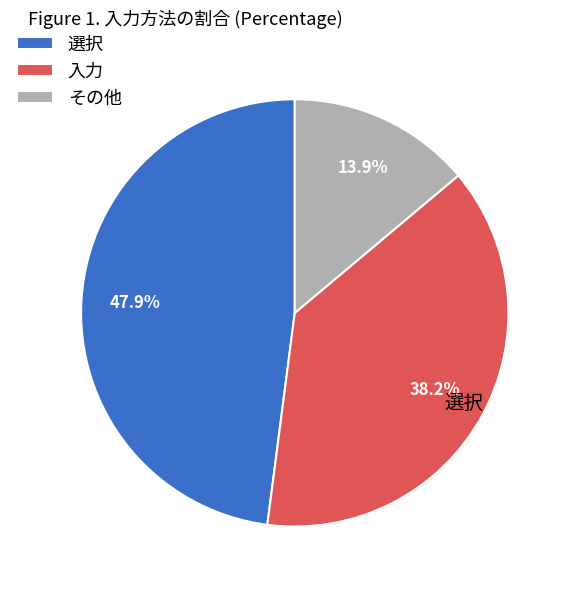

To the nearest percent, what is the combined percentage of 選択 and その他?

62%